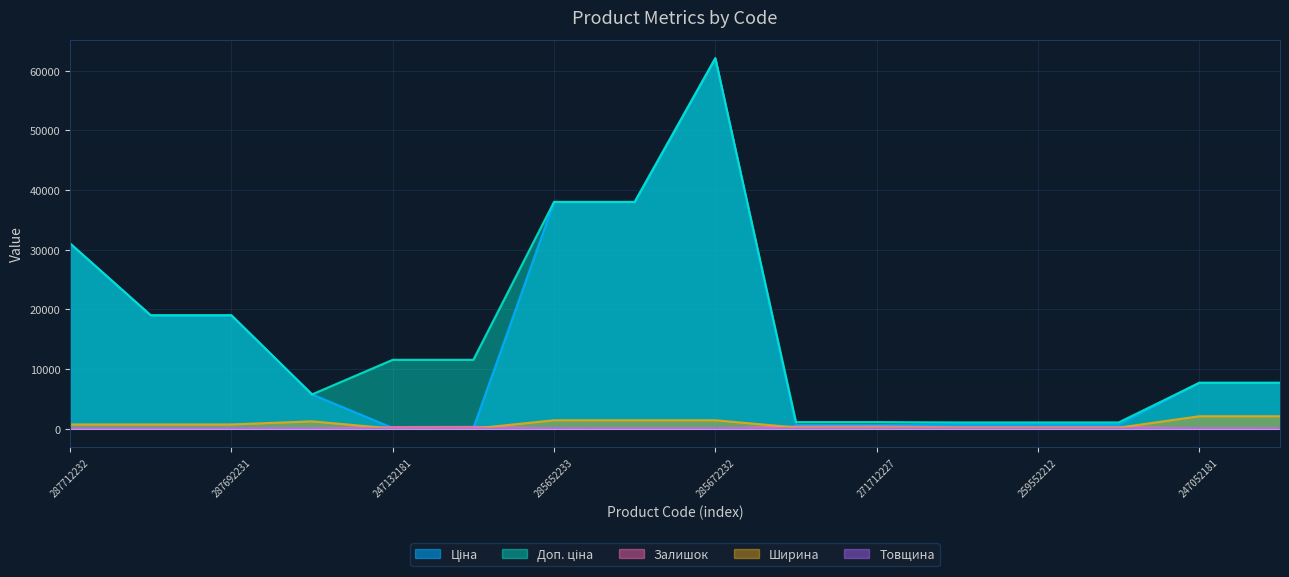

True or false: Доп. ціна and Ціна intersect in this chart.

False